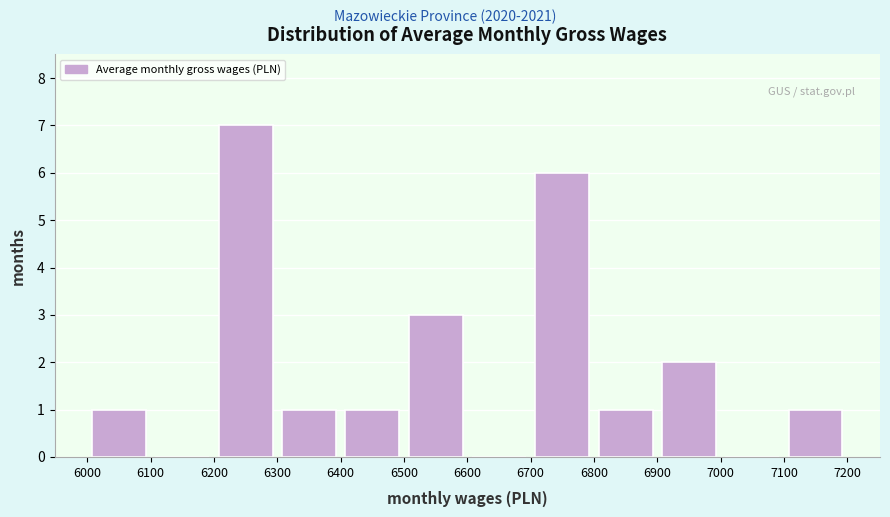

Which range on the x-axis has the tallest bar?

6200 to 6300